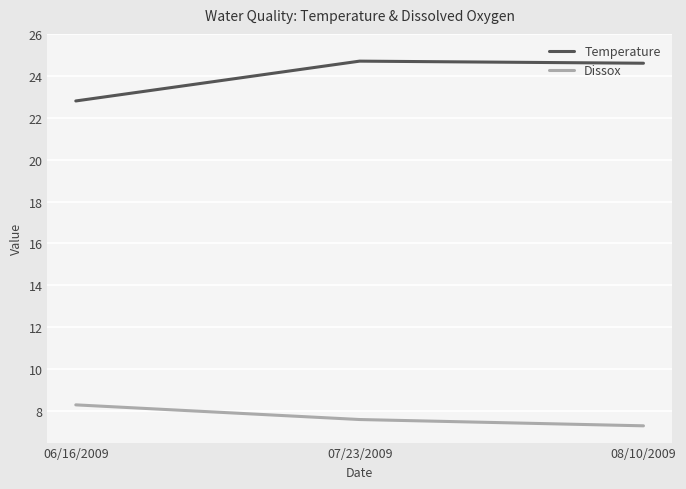

What is the sum of the Dissox values at 06/16/2009 and 07/23/2009?

15.9